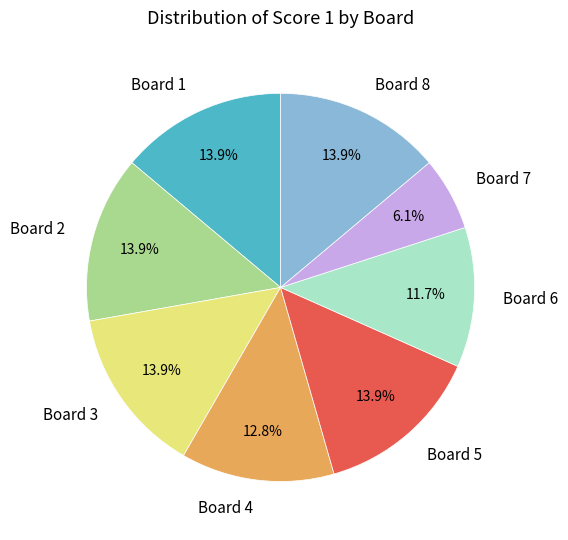

To the nearest percent, what is the difference between the Board 7 and Board 5 slice percentages?

8%